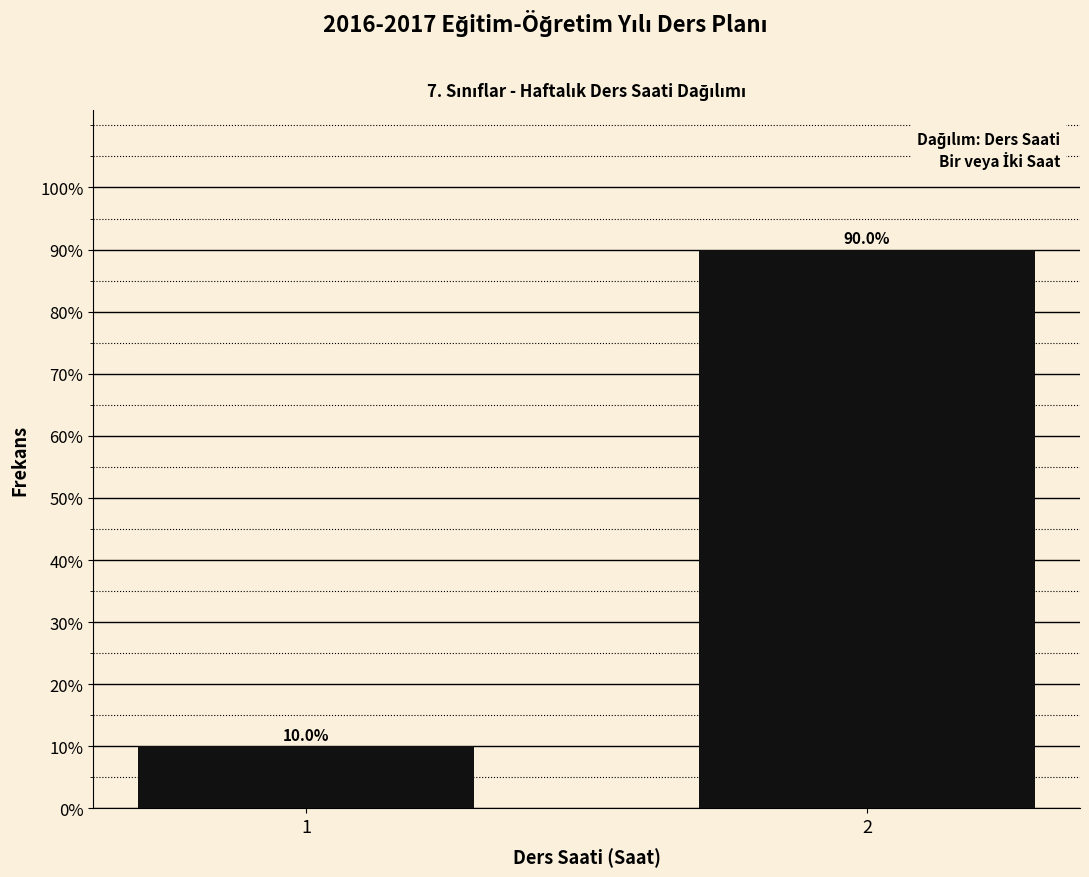

Are the bars horizontal?

No